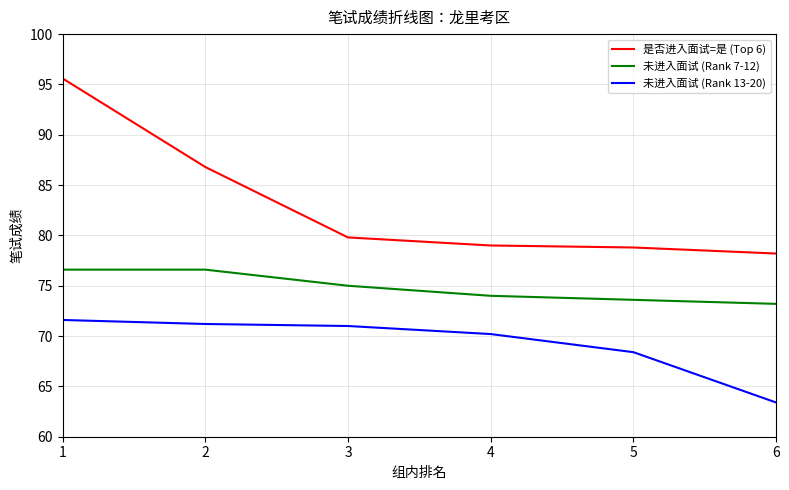

Is it true that 是否进入面试=是 (Top 6) equals 32.1 at 1?

False